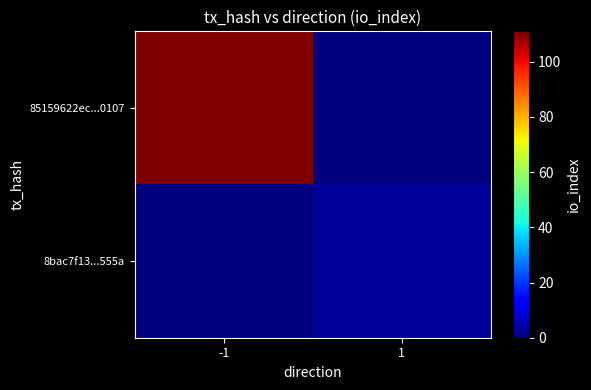

At -1, list the series in order from smallest to largest.

8bac7f13...555a, 85159622ec...0107